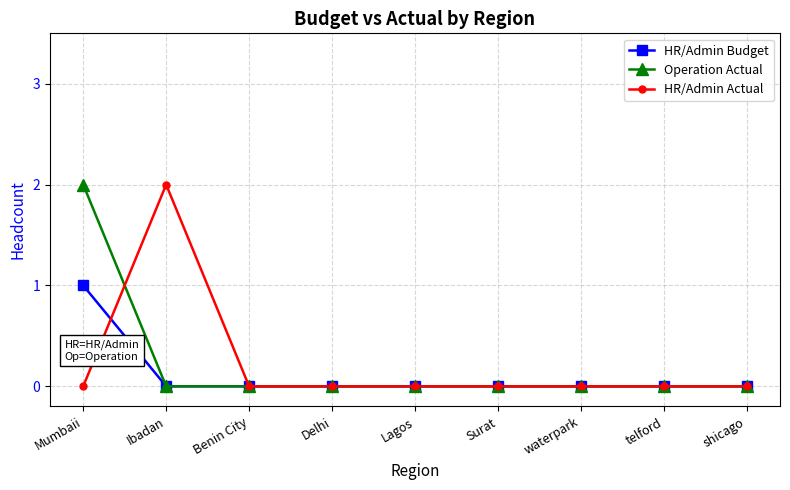

True or false: Operation Actual and HR/Admin Actual intersect in this chart.

True